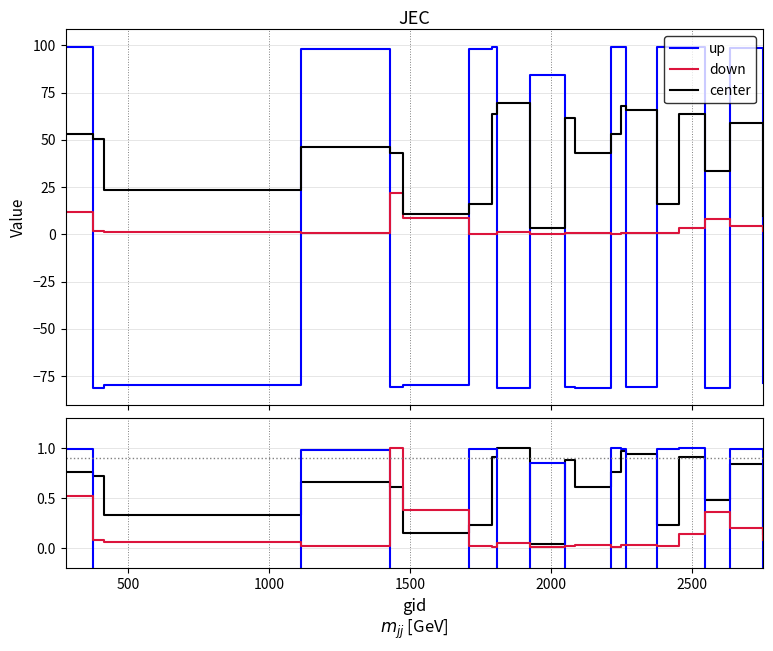

What are all the series names shown in the legend?

up, down, center